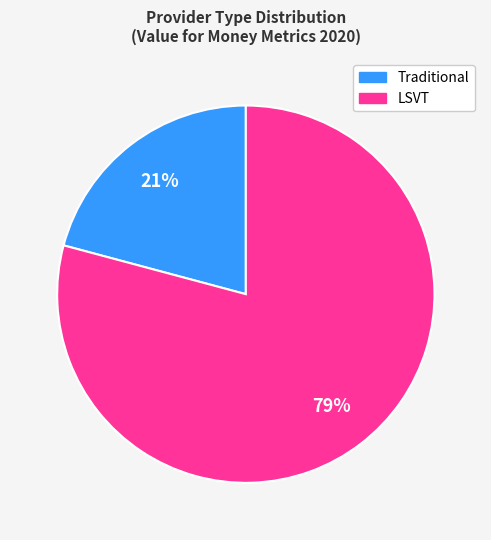

How many segments does this pie chart have?

2